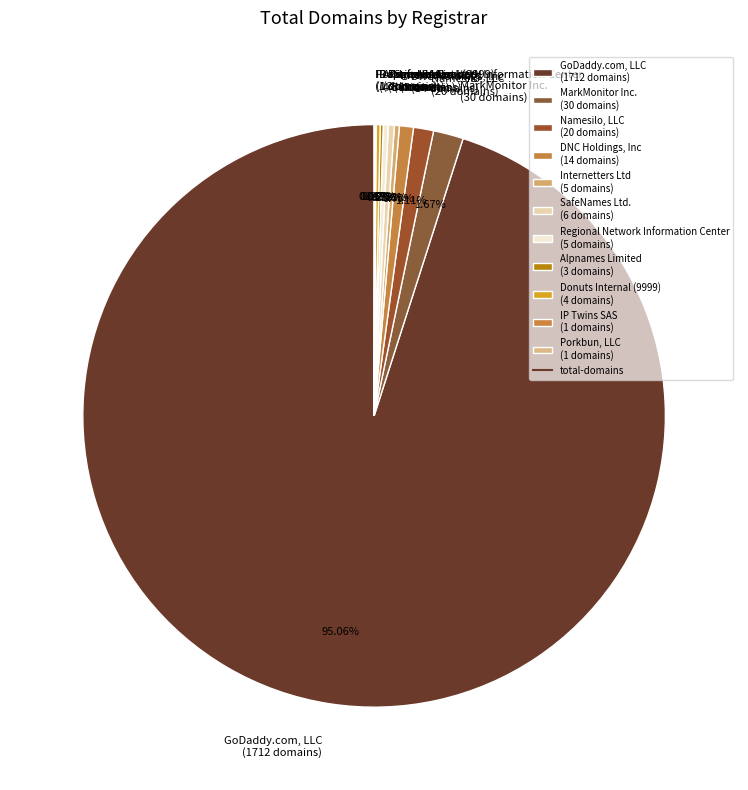

Does GoDaddy.com, LLC (1712 domains) represent more than half of the total?

Yes